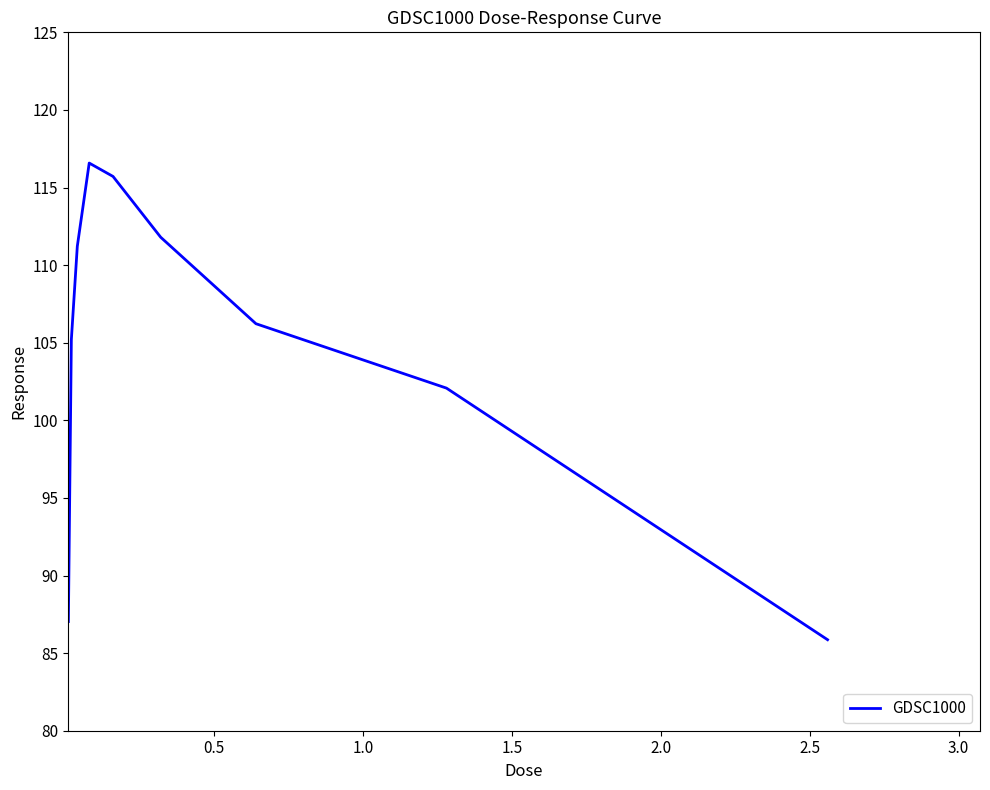

What is the maximum value shown in the chart?

116.6